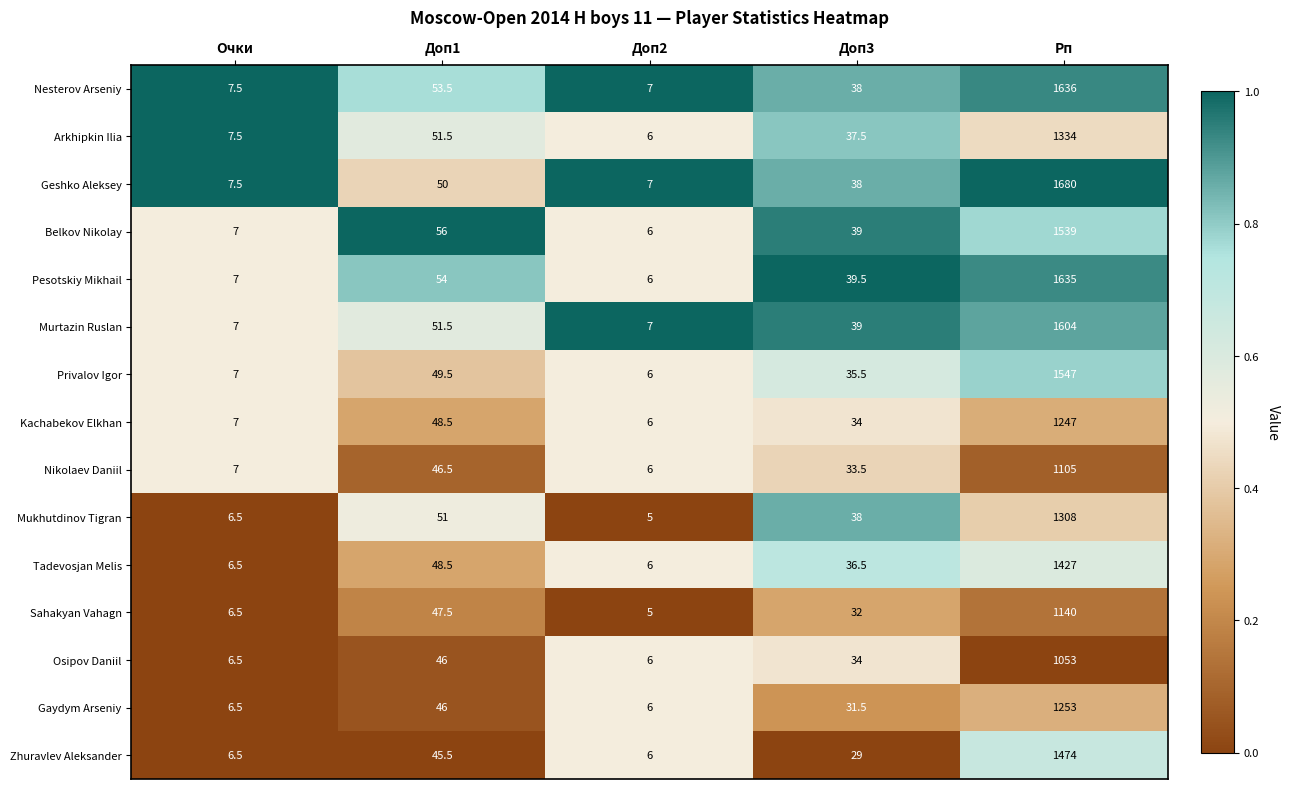

What is the maximum value shown in the chart?

1680.0